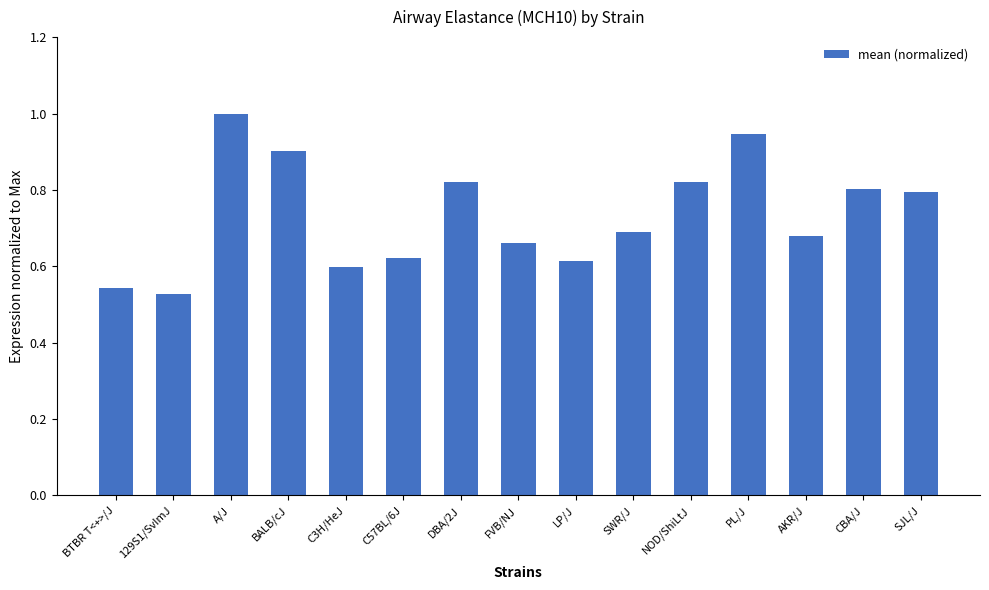

The chart shows a value of 0.3 at BTBR T<+>/J. True or false?

False